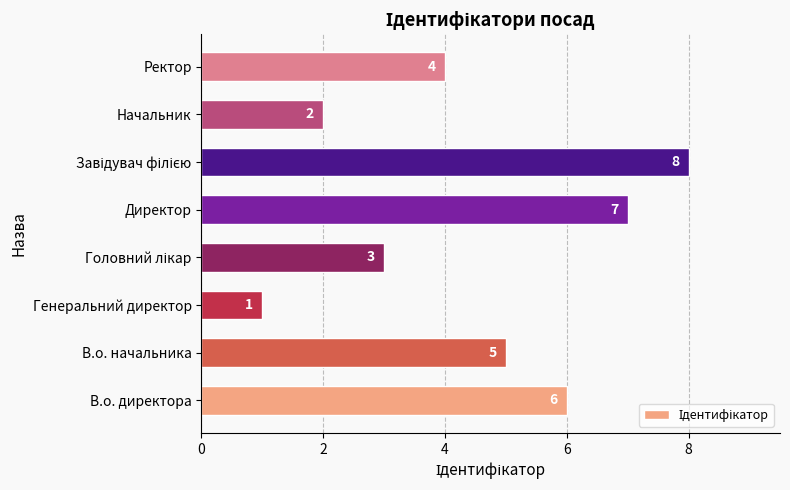

Which has a higher value, Начальник or В.о. начальника?

В.о. начальника